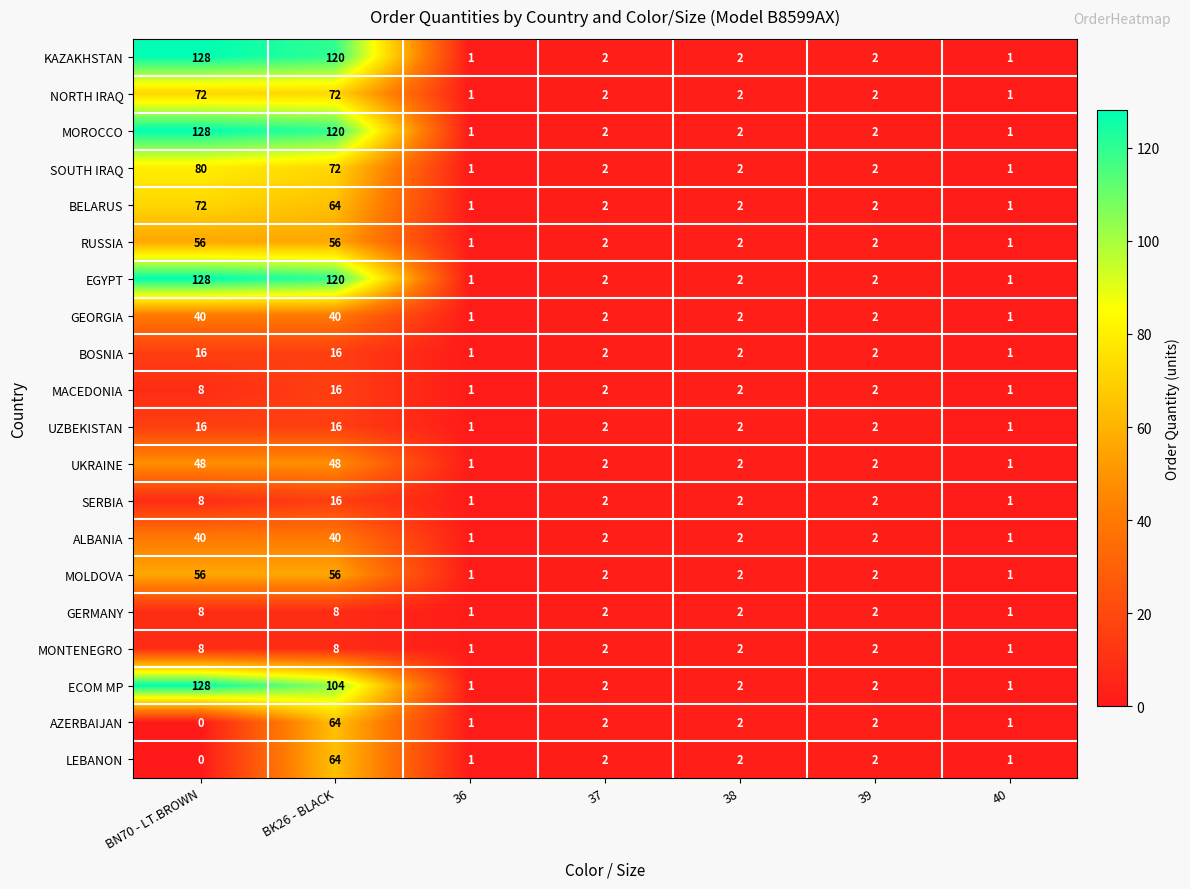

Which category has the highest value across all series?

BN70 - LT.BROWN